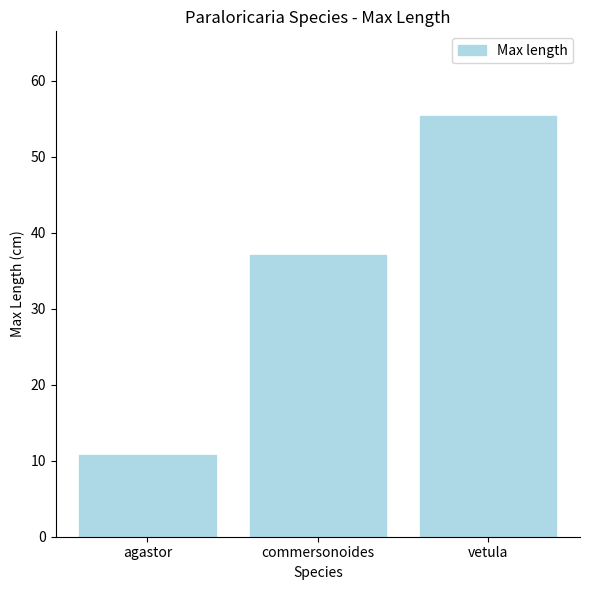

How many bars are there in total?

3